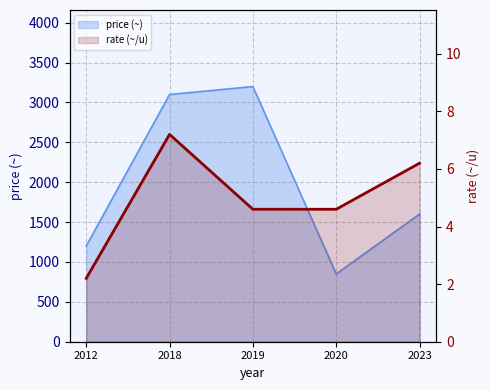

True or false: the data has more than 0 interior local peaks.

True